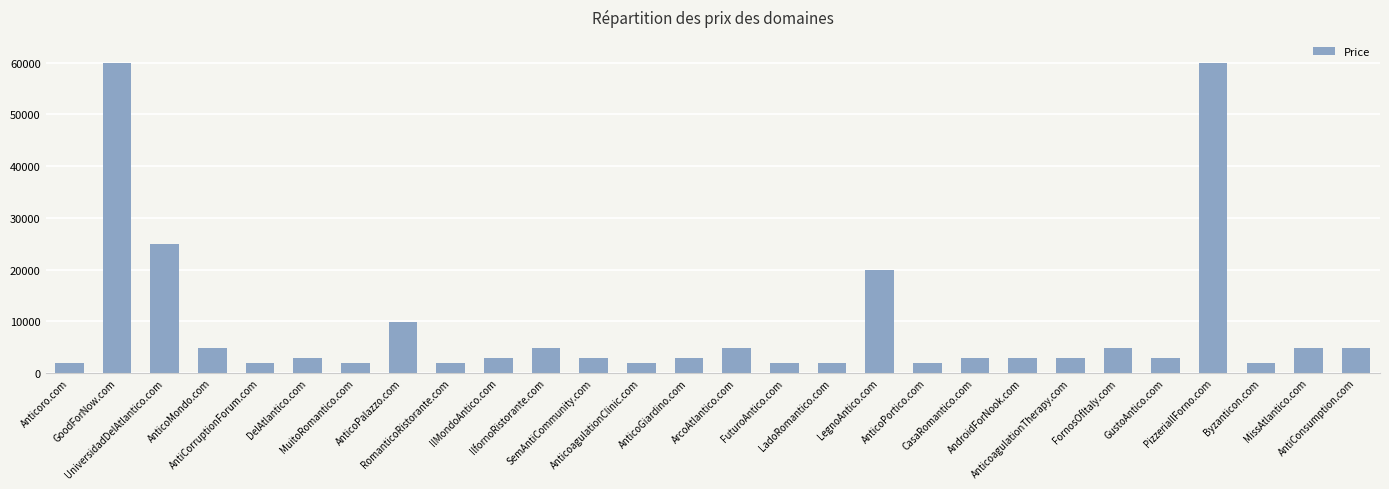

What is the maximum value shown in the chart?

59888